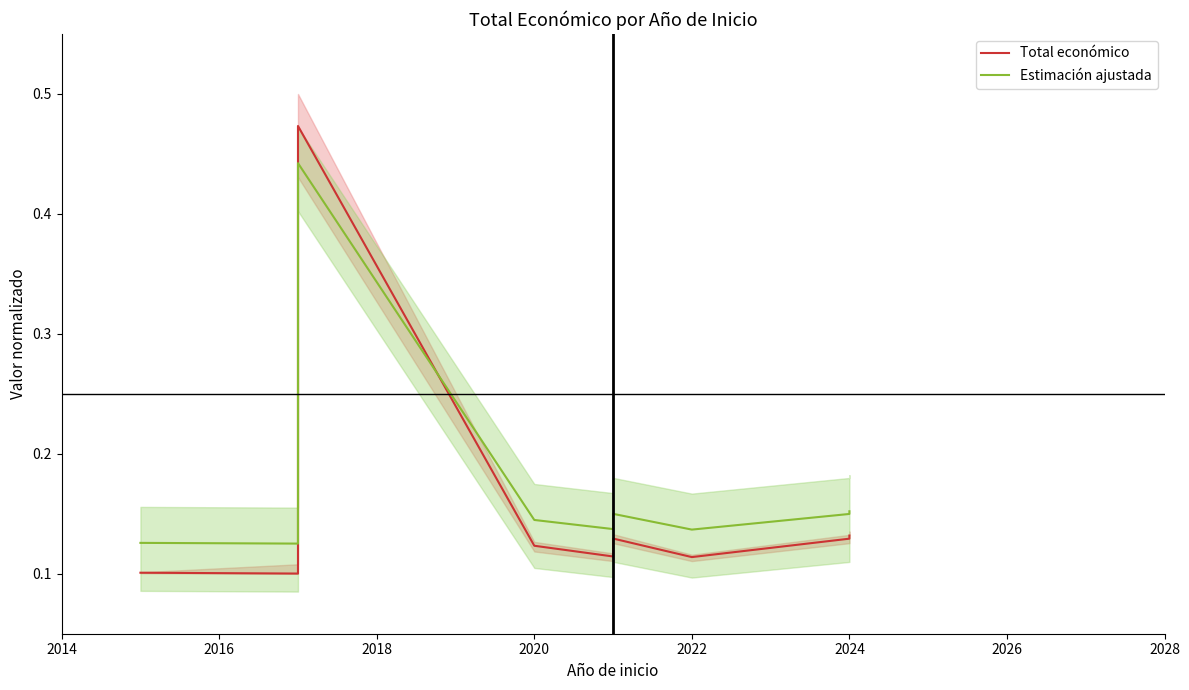

What is the average value of the Estimación ajustada series?

0.2